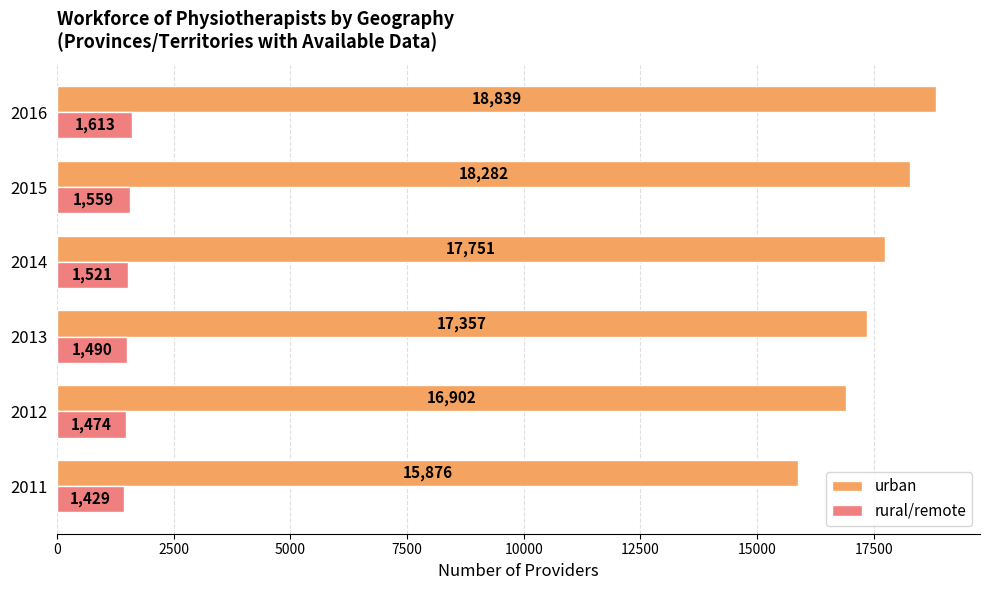

What is the difference between the maximum and second lowest values in the urban series?

1937